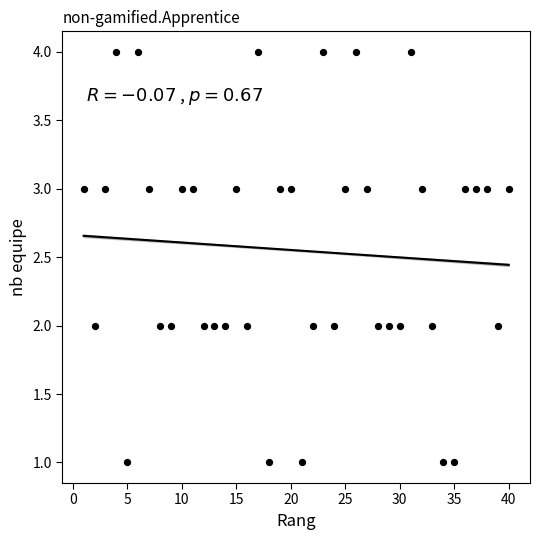

What is the range of Y values (max minus min)?

3